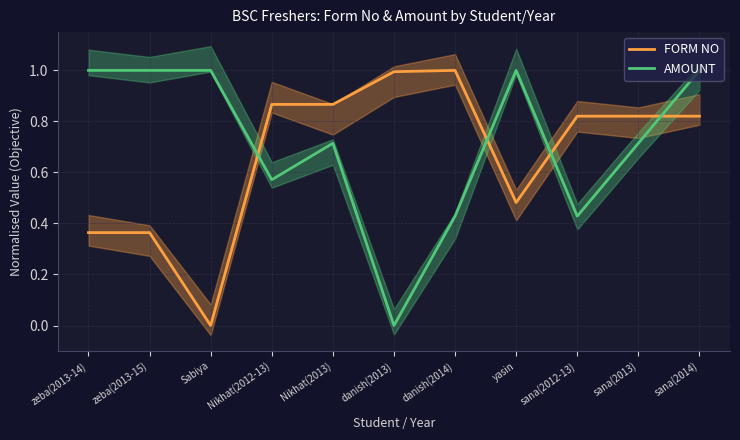

Which has a higher value, Nikhat(2012-13) or zeba(2013-14)?

Nikhat(2012-13)